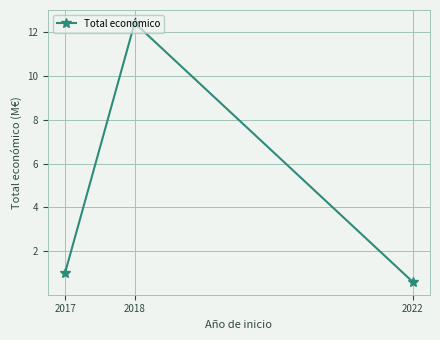

What is the minimum value shown in the chart?

0.6